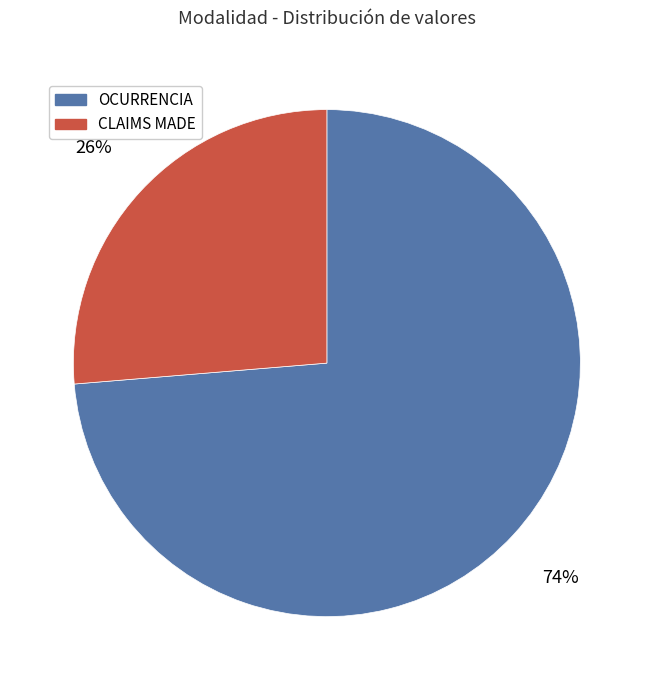

Which has a higher value, OCURRENCIA or CLAIMS MADE?

OCURRENCIA